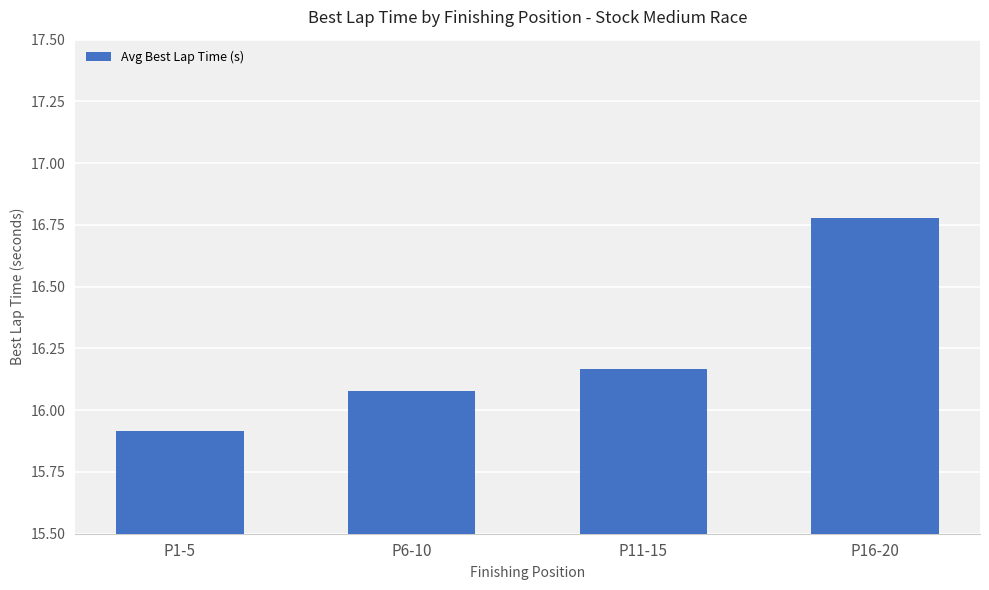

What is the label of the 1st bar from the right?

P16-20